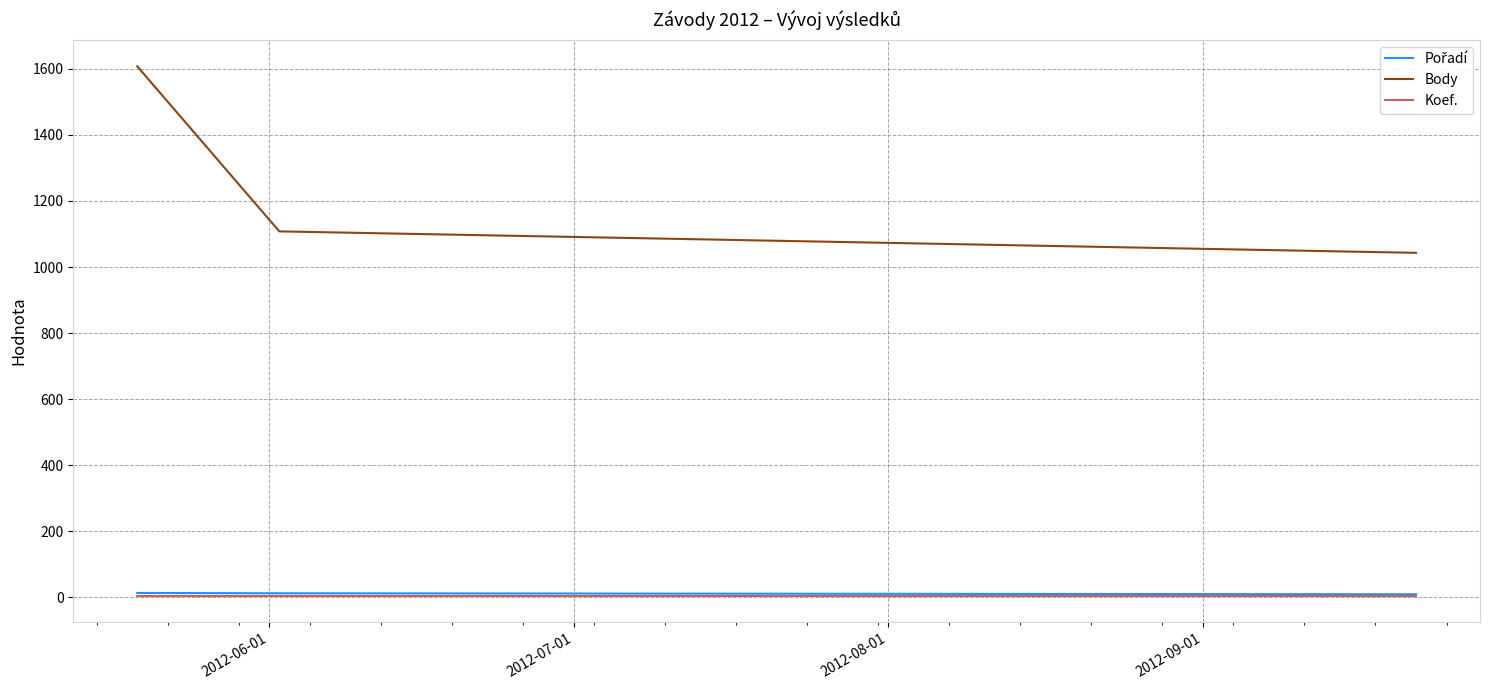

Which series has the largest range (max minus min)?

Body